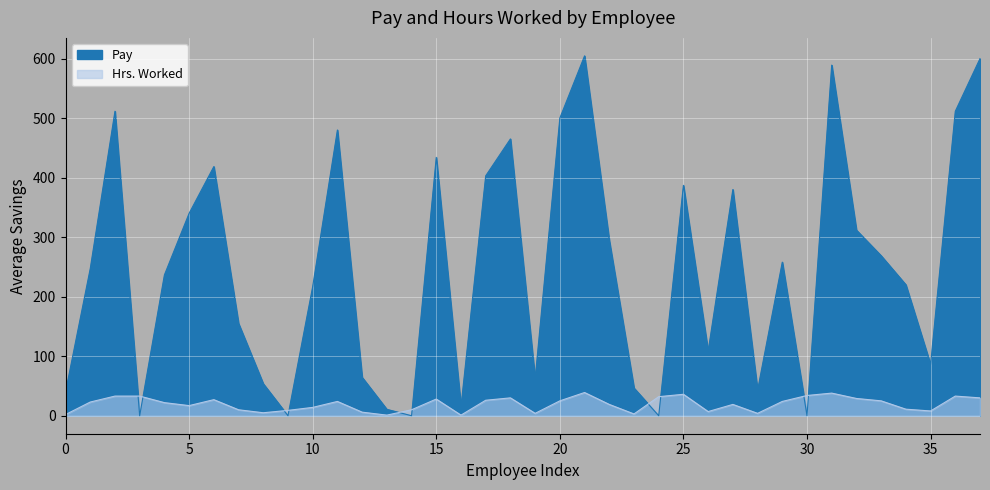

List the series in order of their overall mean, lowest first.

Hrs. Worked, Pay